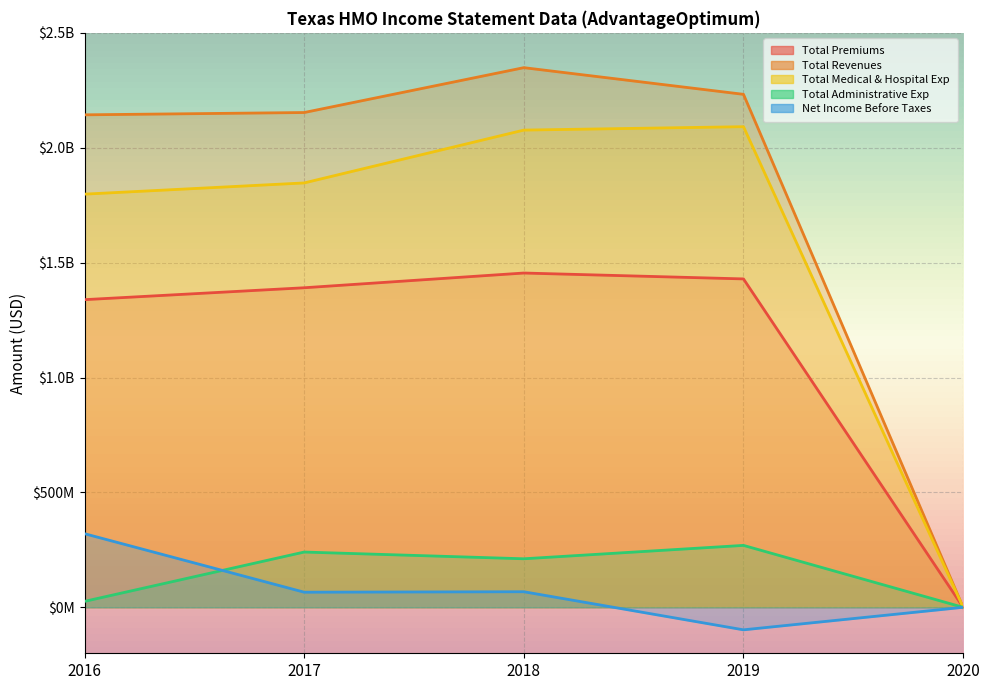

What are all the series names shown in the legend?

Total Premiums, Total Revenues, Total Medical & Hospital Exp, Total Administrative Exp, Net Income Before Taxes